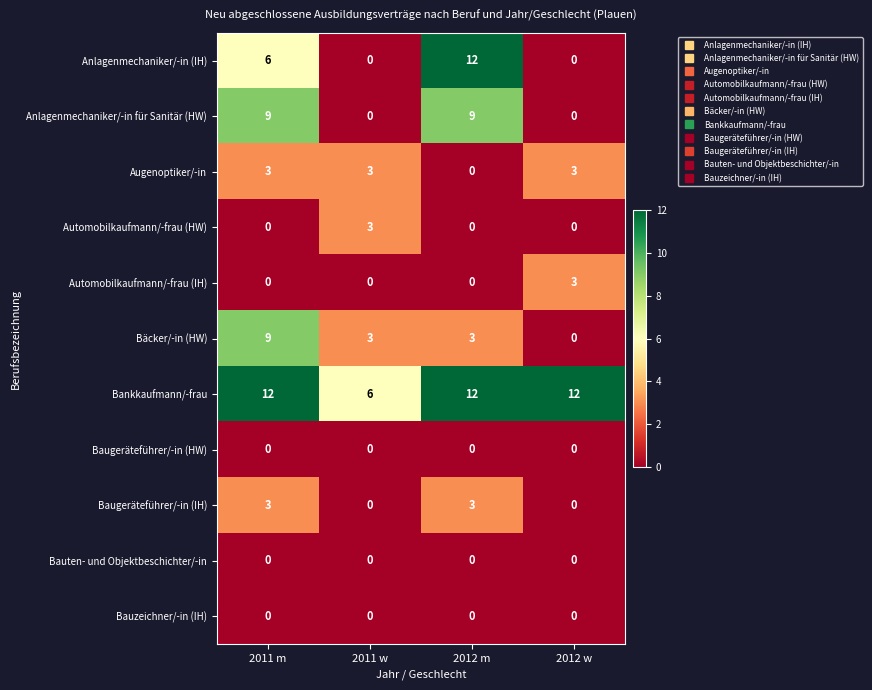

The value of Automobilkaufmann/-frau (HW) at 2012 w is 0. True or false?

True